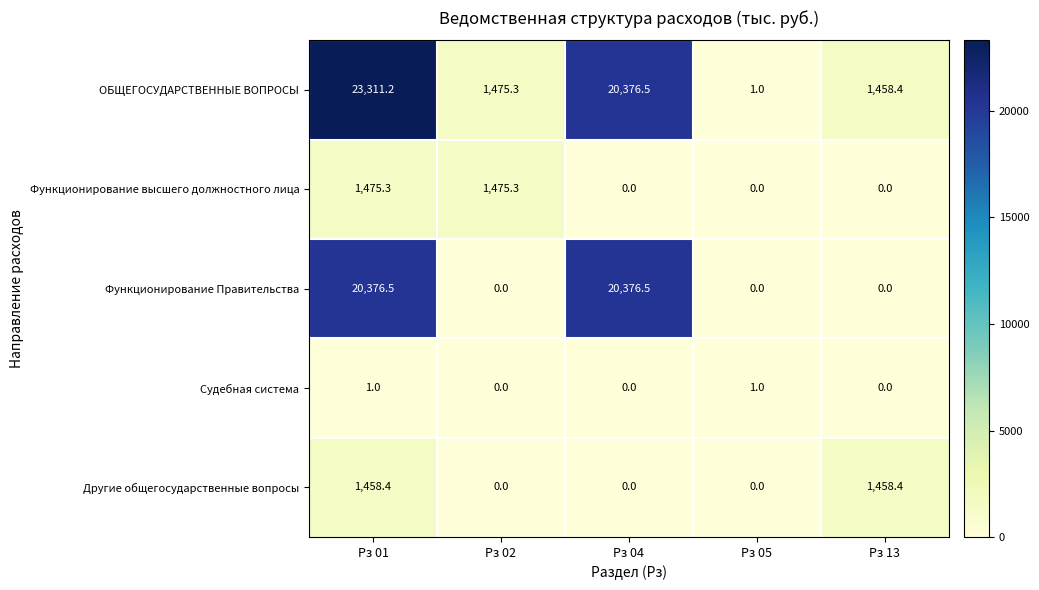

List the series in order of their peak value, lowest first.

Судебная система, Другие общегосударственные вопросы, Функционирование высшего должностного лица, Функционирование Правительства, ОБЩЕГОСУДАРСТВЕННЫЕ ВОПРОСЫ